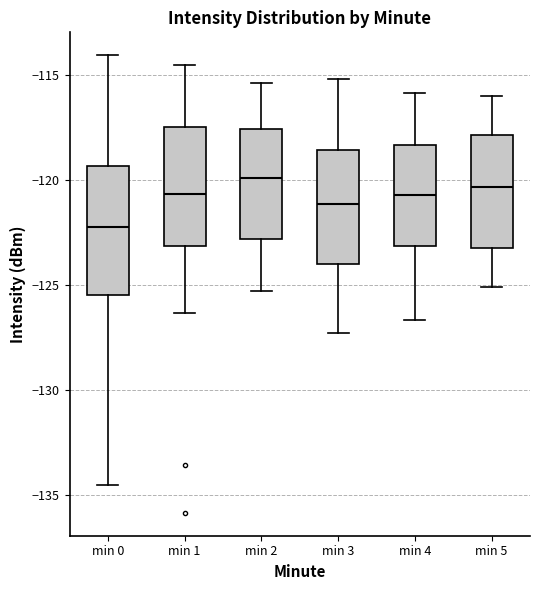

Where does the upper whisker of the box for min 4 end on the y-axis? The values are not printed on the chart, so give them approximately, as read against the axis.

-116.0